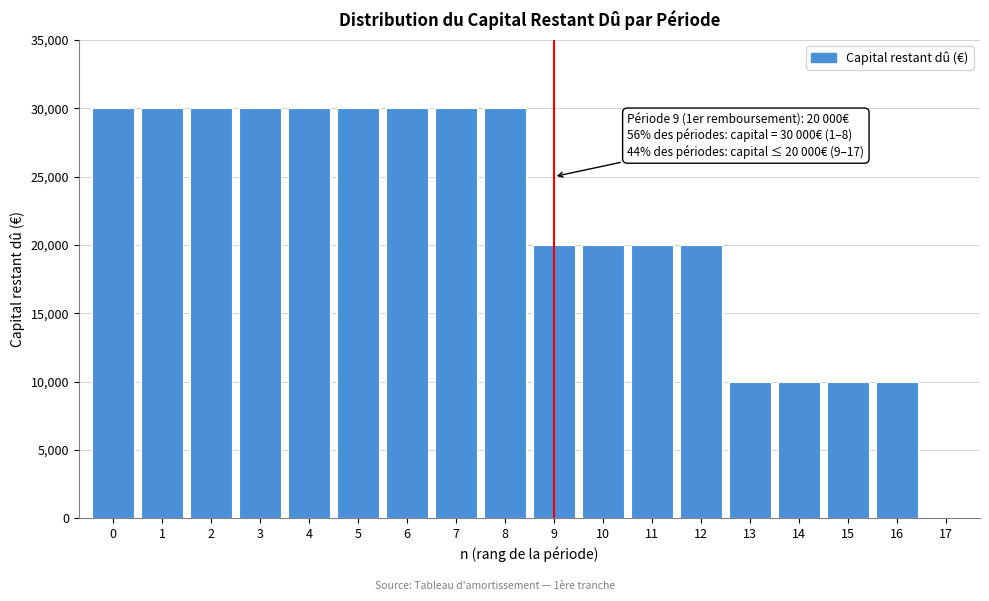

Reading right to left, what are all the values shown in this chart?

17=0	16=10000	15=10000	14=10000	13=10000	12=20000	11=20000	10=20000	9=20000	8=30000	7=30000	6=30000	5=30000	4=30000	3=30000	2=30000	1=30000	0=30000